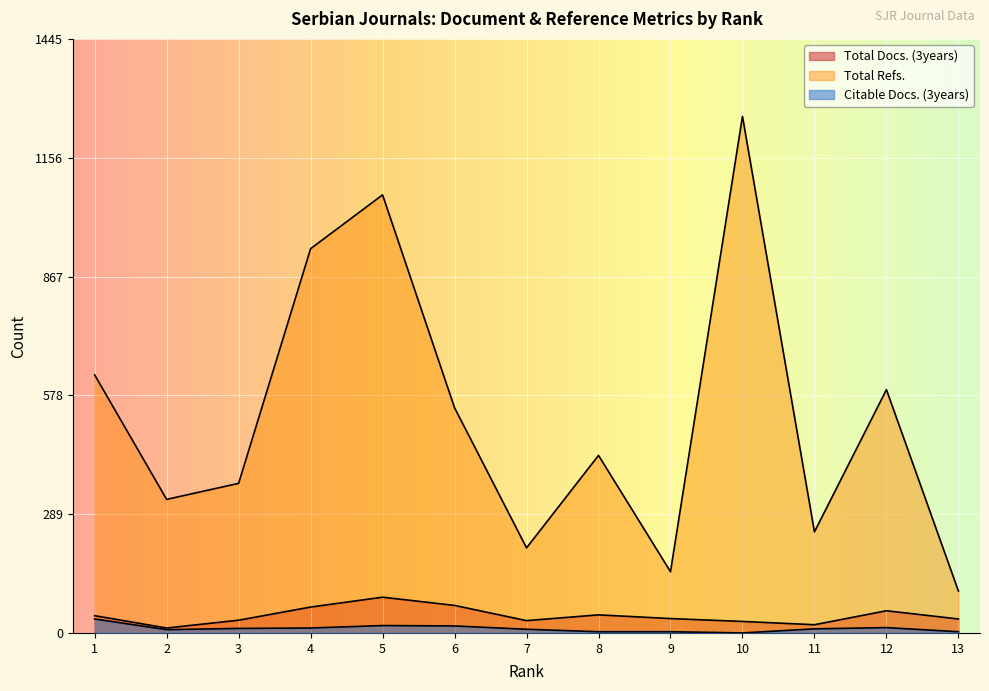

True or false: Total Refs. and Citable Docs. (3years) cross at least once.

False